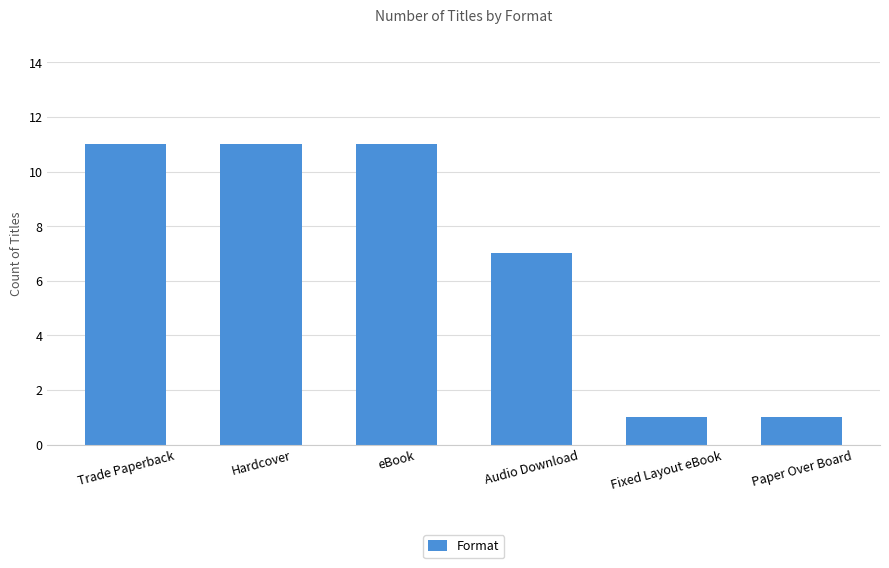

How many values are below 11?

3